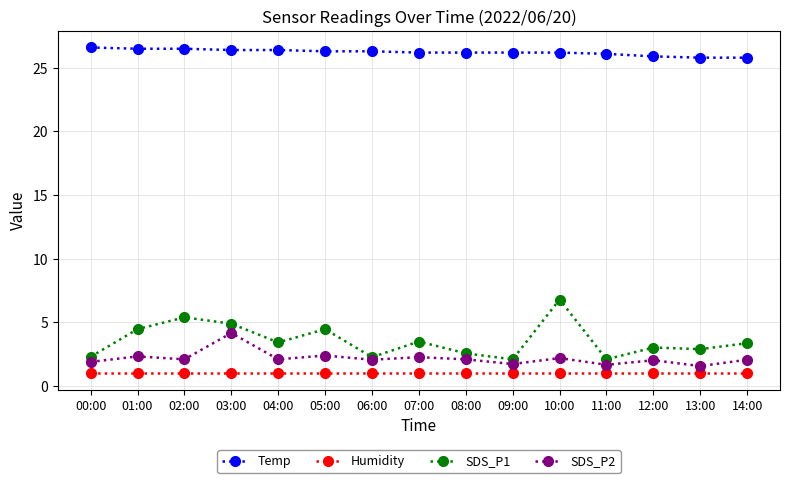

Count the number of categories in the chart.

15